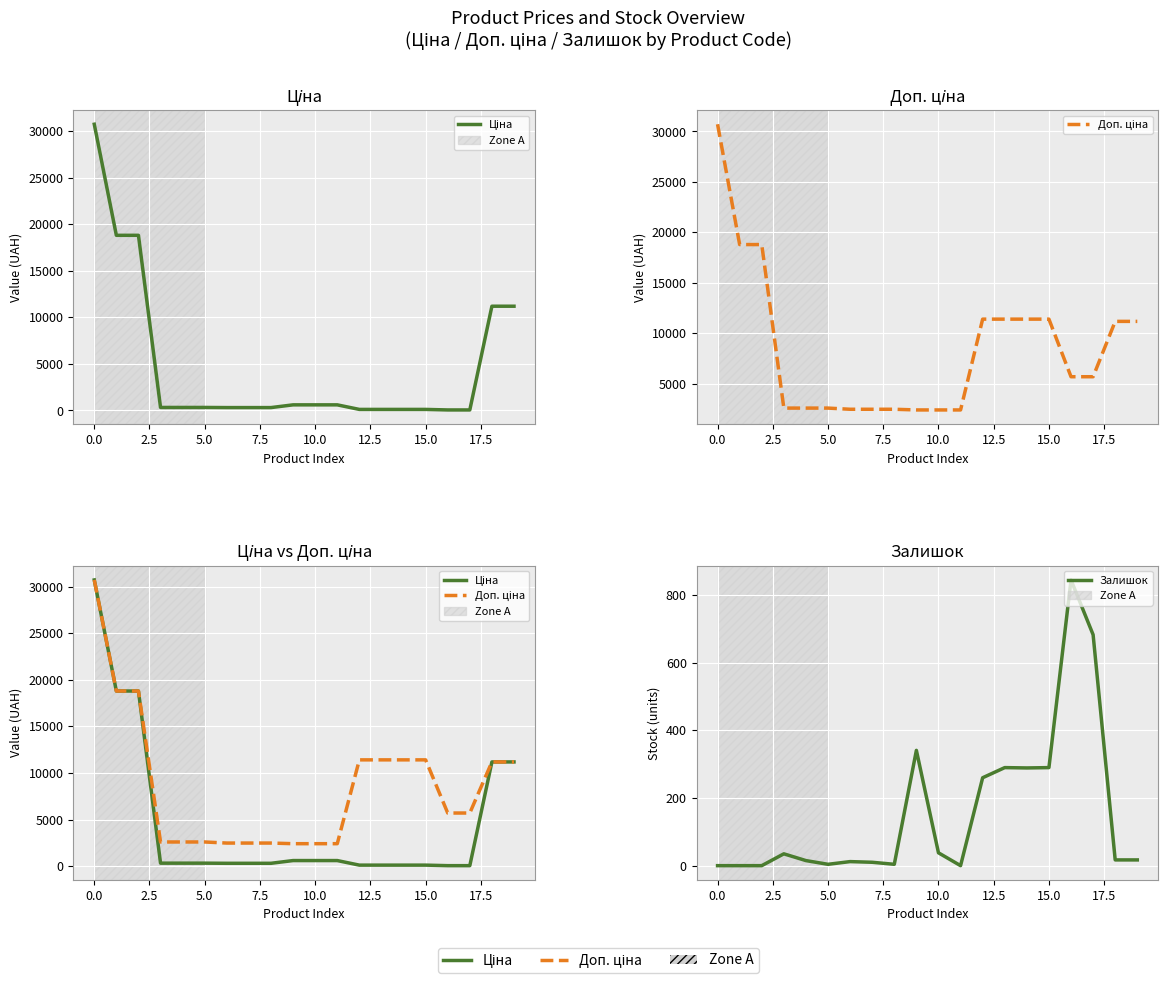

Between 10.0 and 19, which series saw the biggest shift?

Ціна